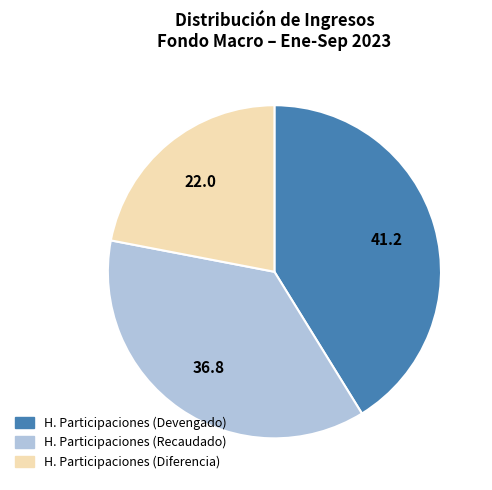

Does any single category account for the majority?

No